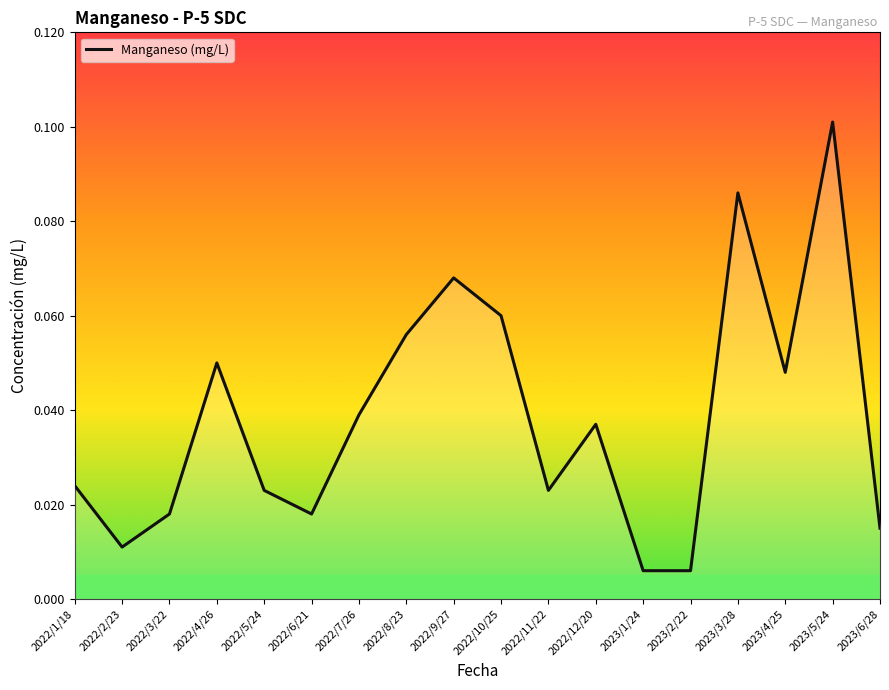

Where is the first local minimum?

2022/2/23